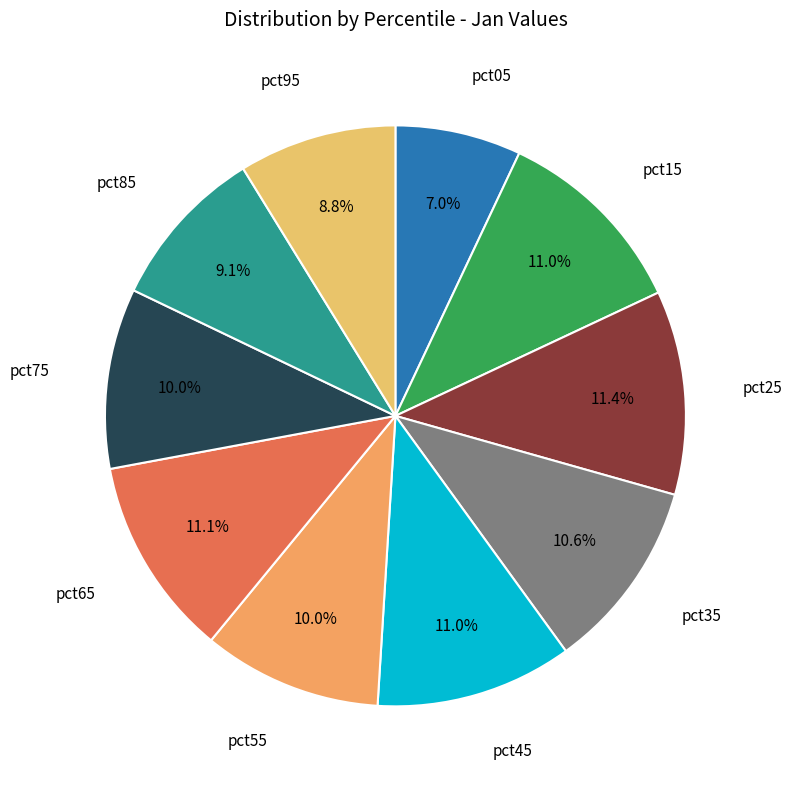

Does pct65 account for over 50% of the chart?

No